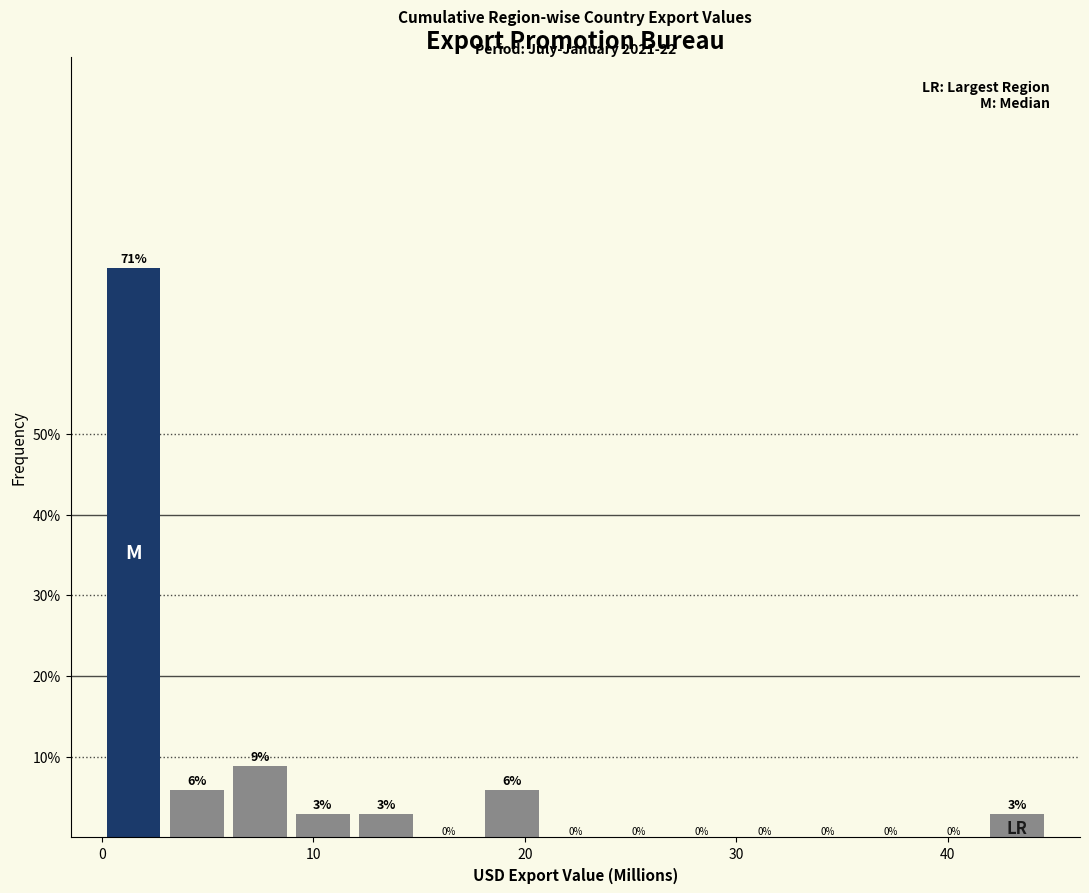

Read against the x-axis, roughly where is the centre of the tallest bar?

1